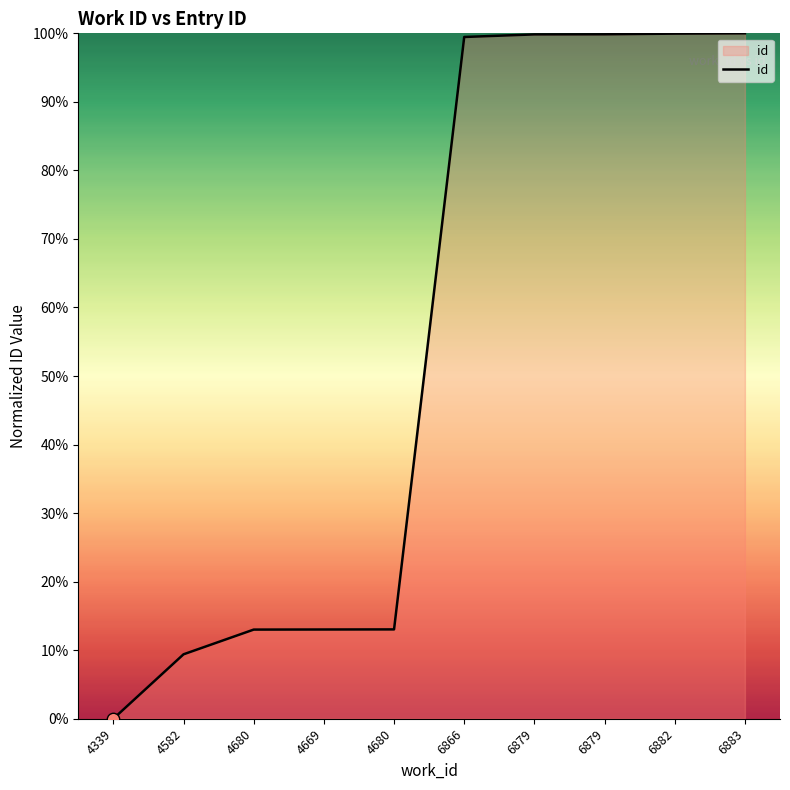

How many lines are shown in the chart?

1